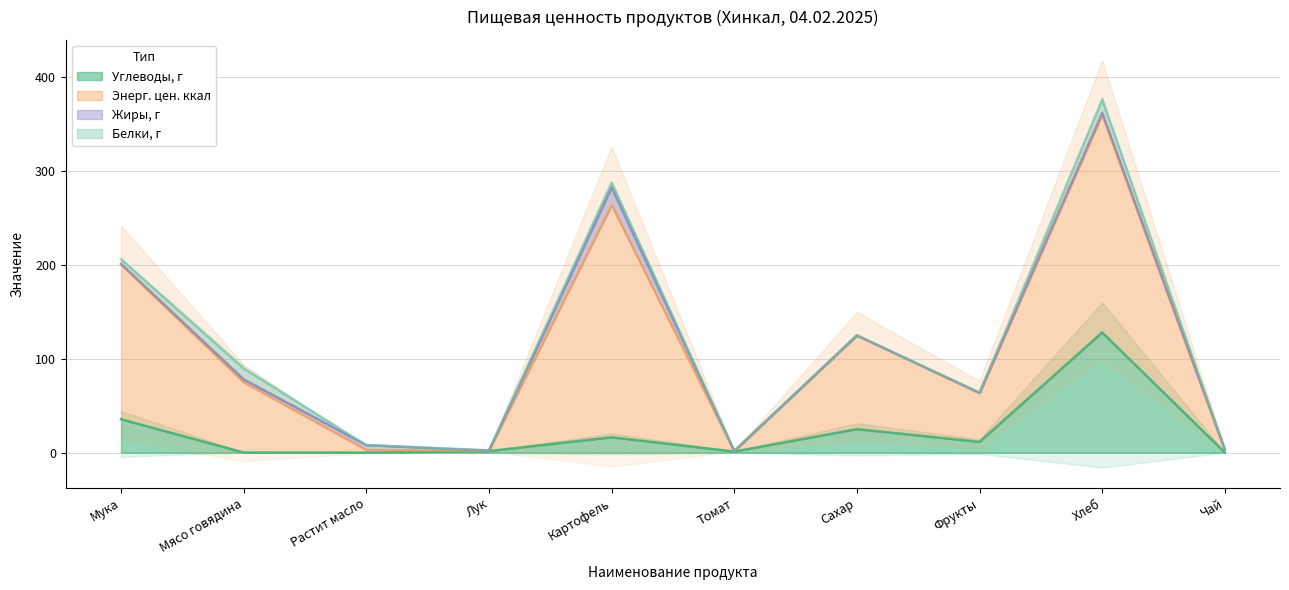

True or false: Углеводы, г has a value of 11.4 at Фрукты.

True